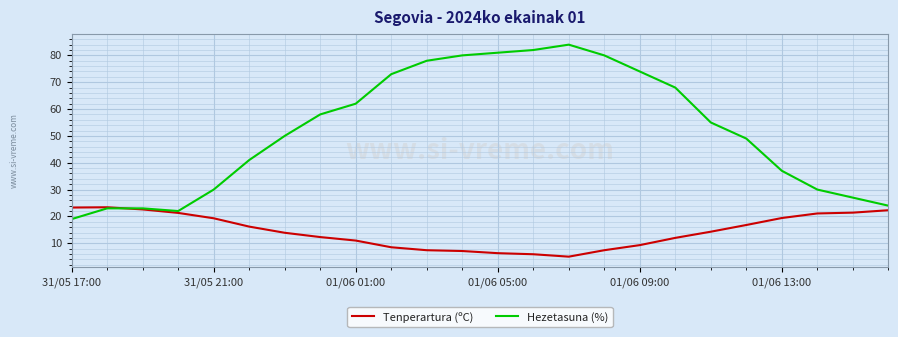

Which series has the widest spread of values?

Hezetasuna (%)